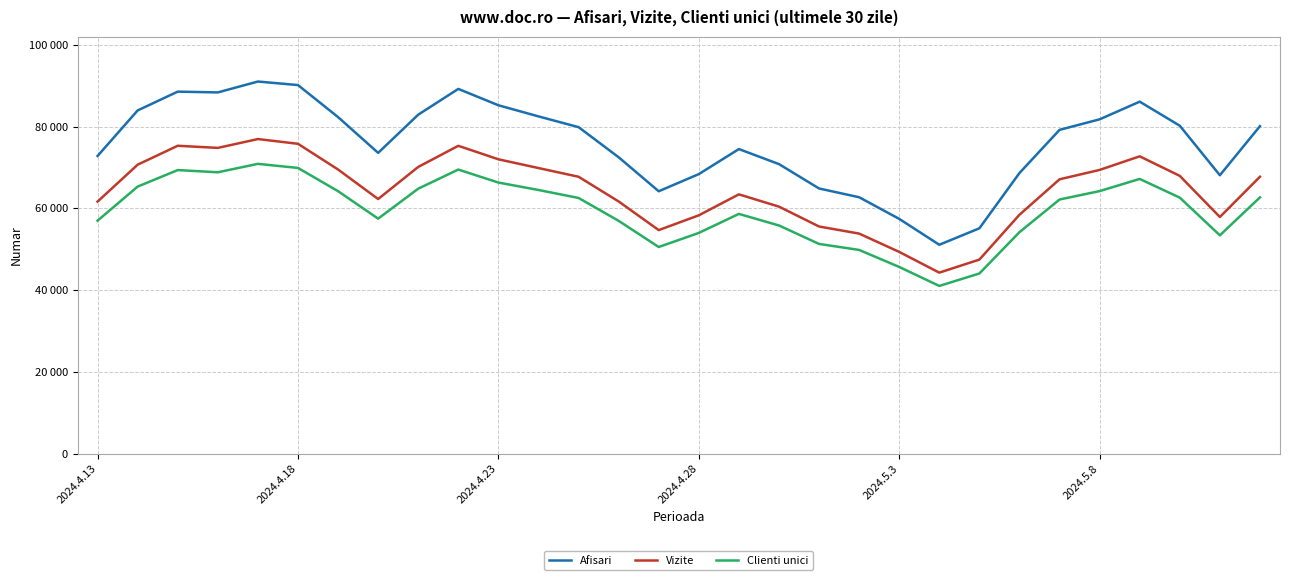

What is the value of the Clienti unici point at the 18th from the left?

55826